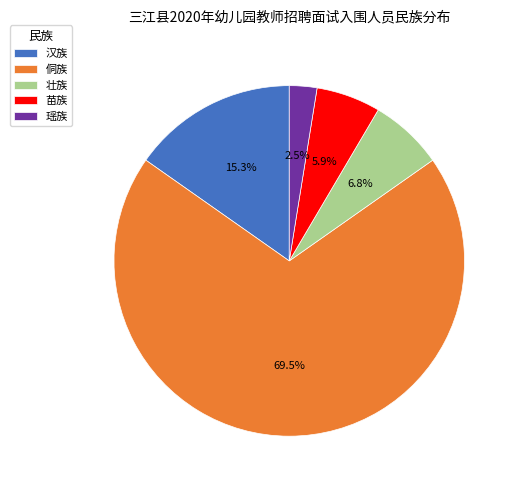

How many segments does this pie chart have?

5